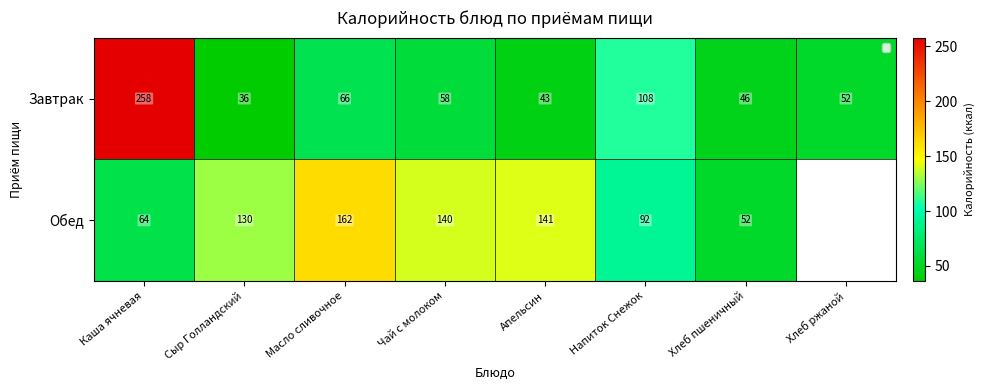

Is it true that Завтрак equals 36 at Сыр Голландский?

True